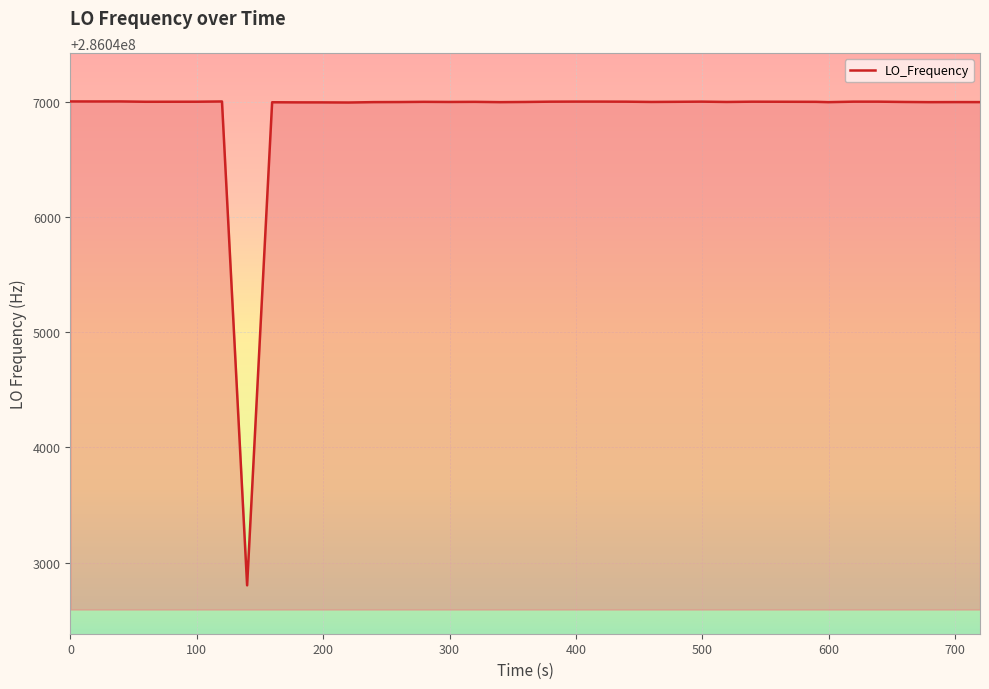

Does the chart have visible grid lines?

Yes